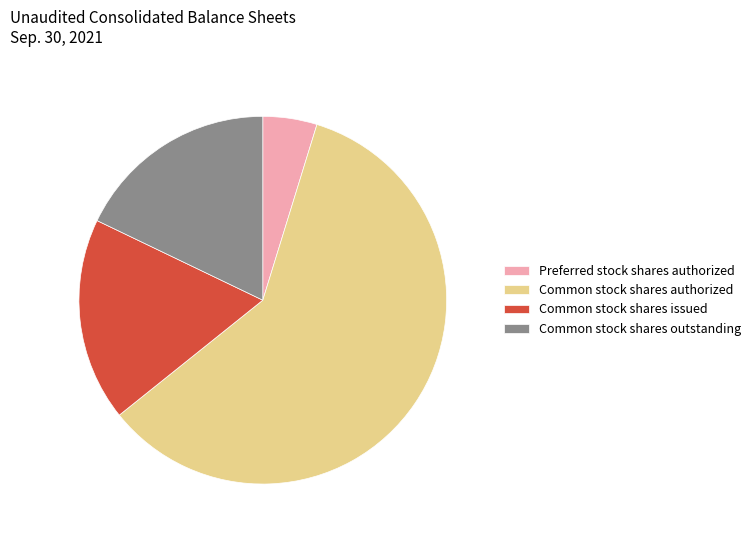

Which category has the smallest portion of the pie?

Preferred stock shares authorized